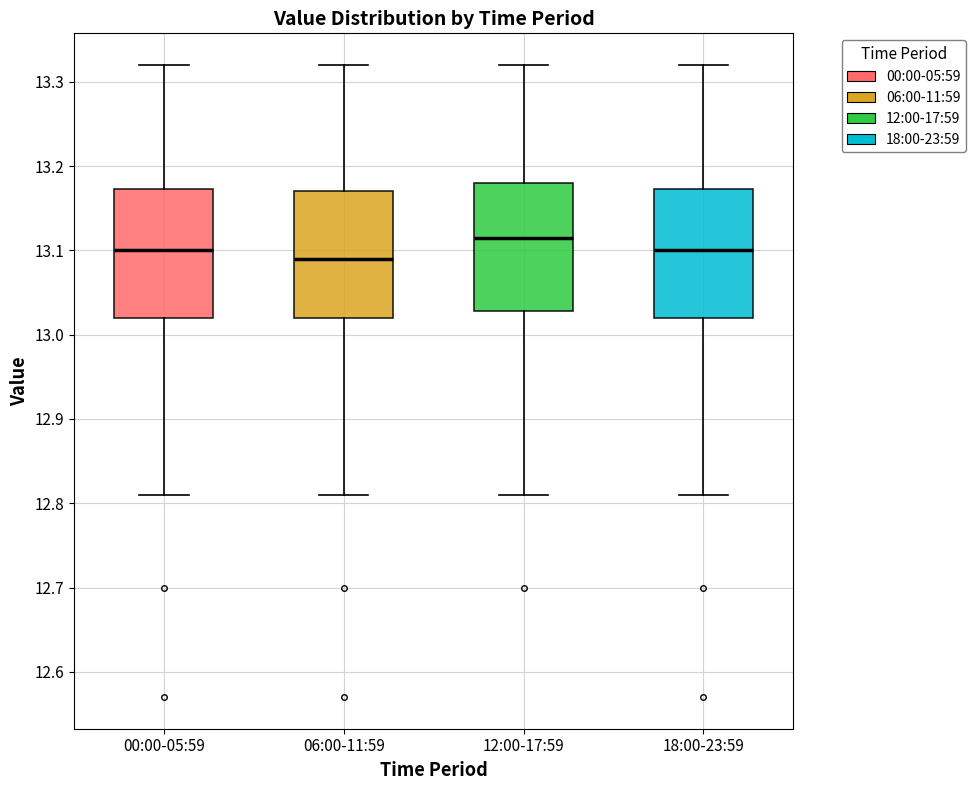

Reading left to right, read every box against the y-axis: the position of its median line, the range the box covers, and the ends of its whiskers. The values are not printed on the chart, so give them approximately, as read against the axis.

00:00-05:59: median 13.10, box 13.02 to 13.17, whiskers 12.81 to 13.32
06:00-11:59: median 13.09, box 13.02 to 13.17, whiskers 12.81 to 13.32
12:00-17:59: median 13.12, box 13.03 to 13.18, whiskers 12.81 to 13.32
18:00-23:59: median 13.10, box 13.02 to 13.17, whiskers 12.81 to 13.32